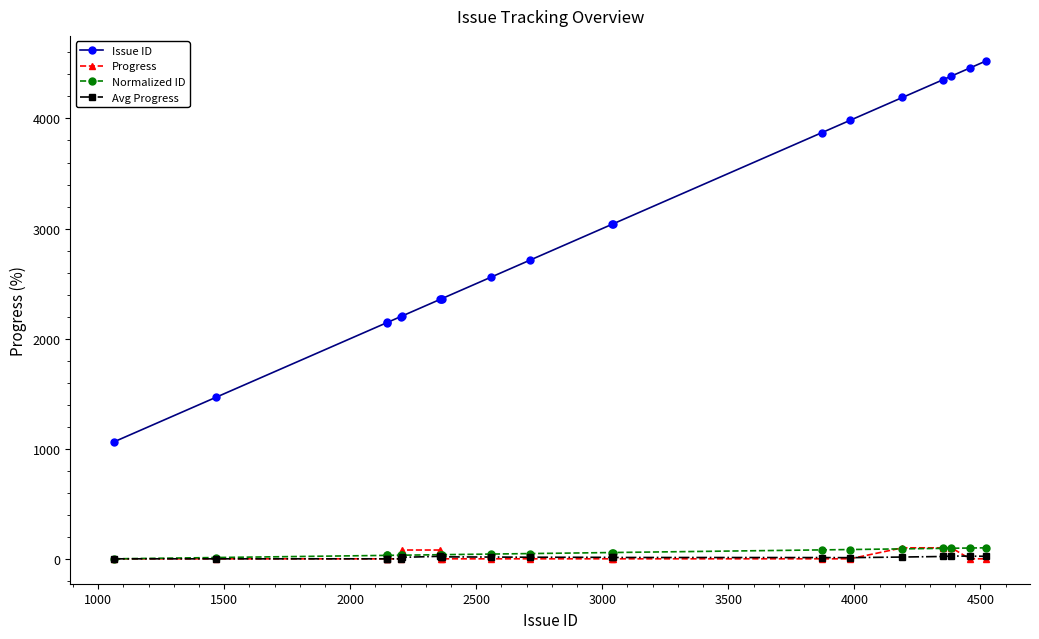

True or false: Progress and Issue ID cross at least once.

False